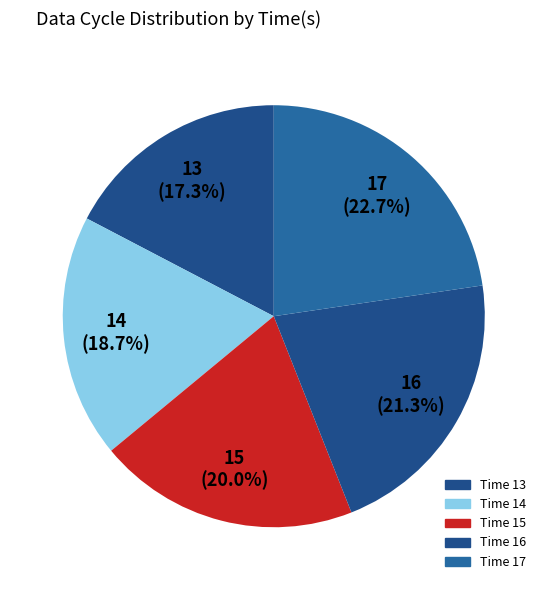

Is there any slice that represents more than half of the pie?

No